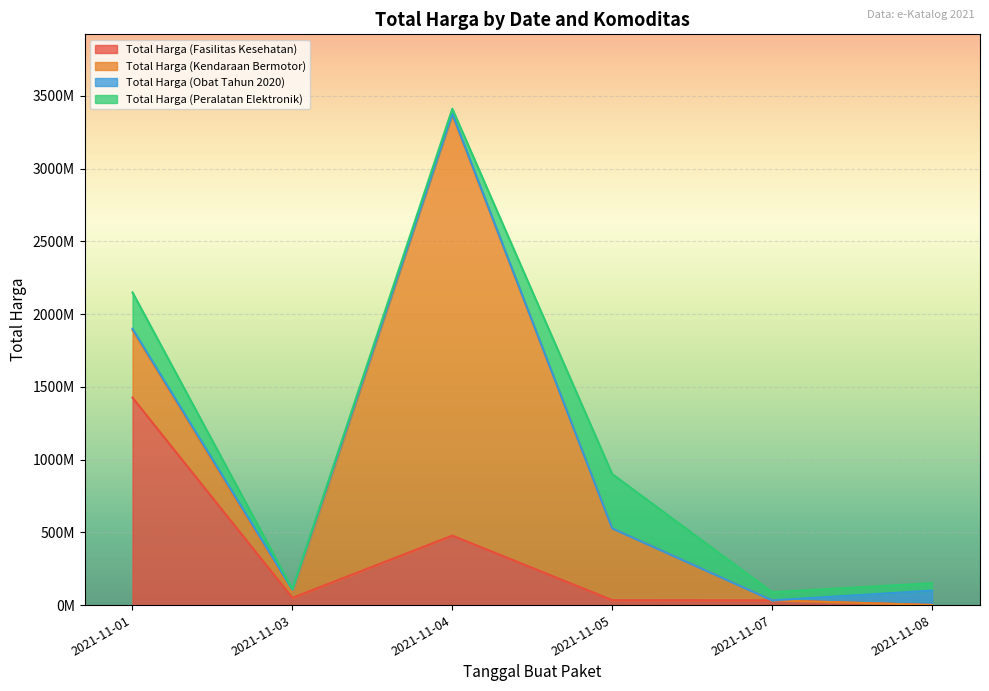

At which label is Total Harga (Peralatan Elektronik) closest to 188877000?

2021-11-01